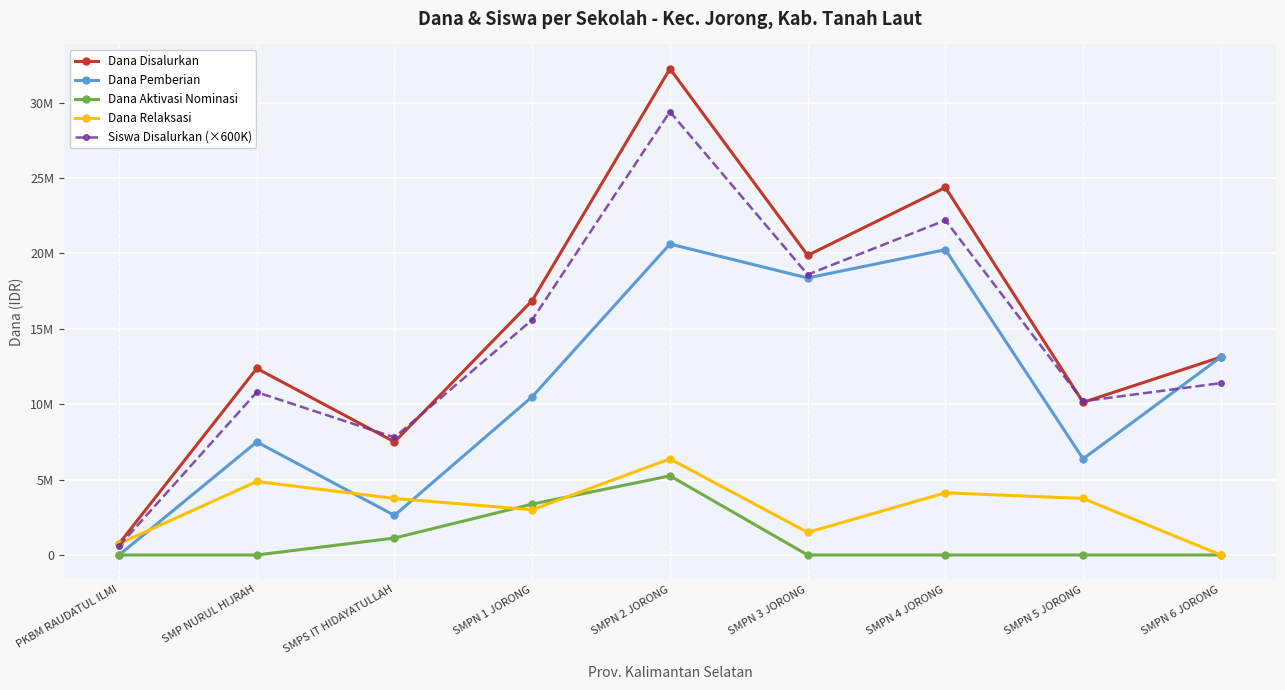

What is the highest value of the Siswa Disalurkan (×600K) series?

29400000